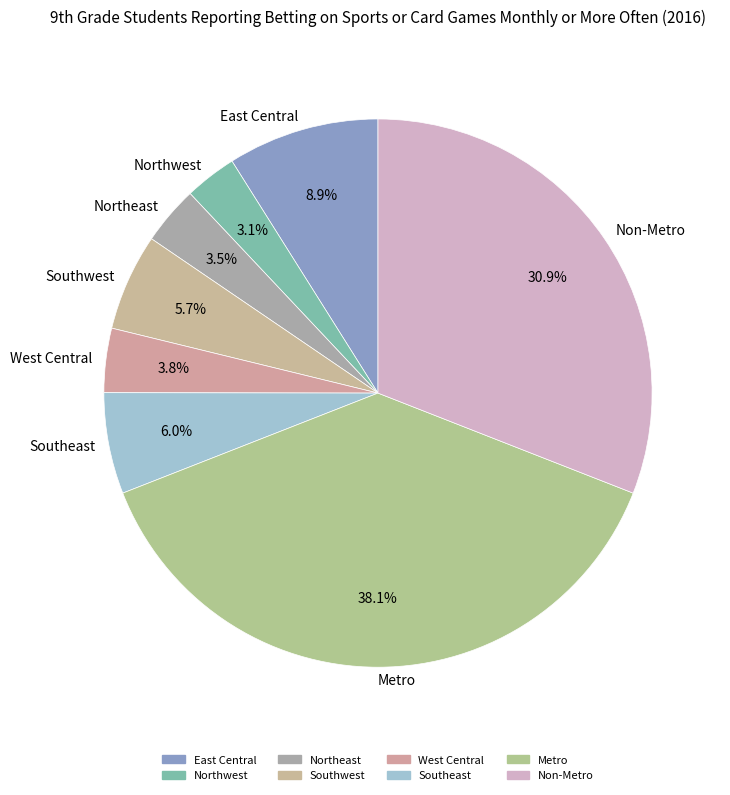

How many slices are in this pie chart?

8